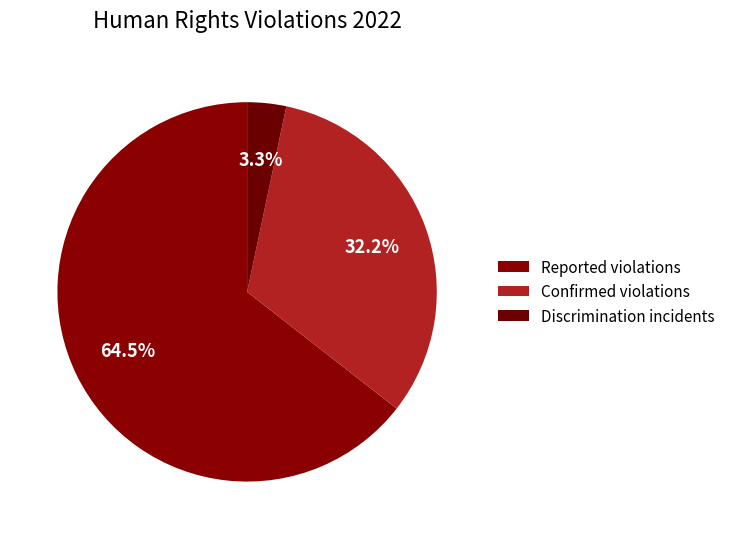

Count the number of slices in the pie.

3